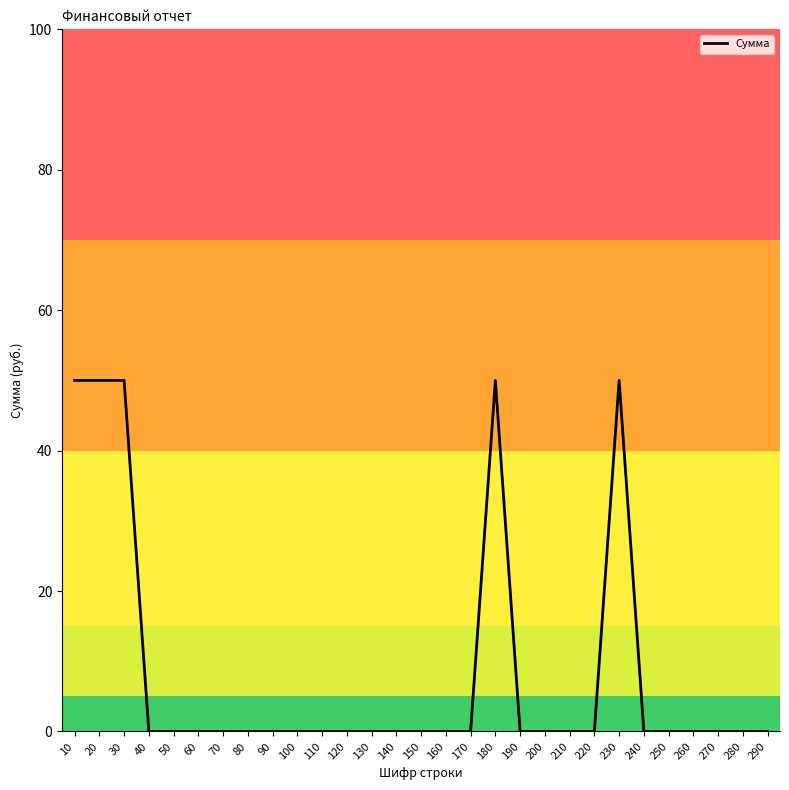

What value does the data have at 10, to the nearest 5?

50